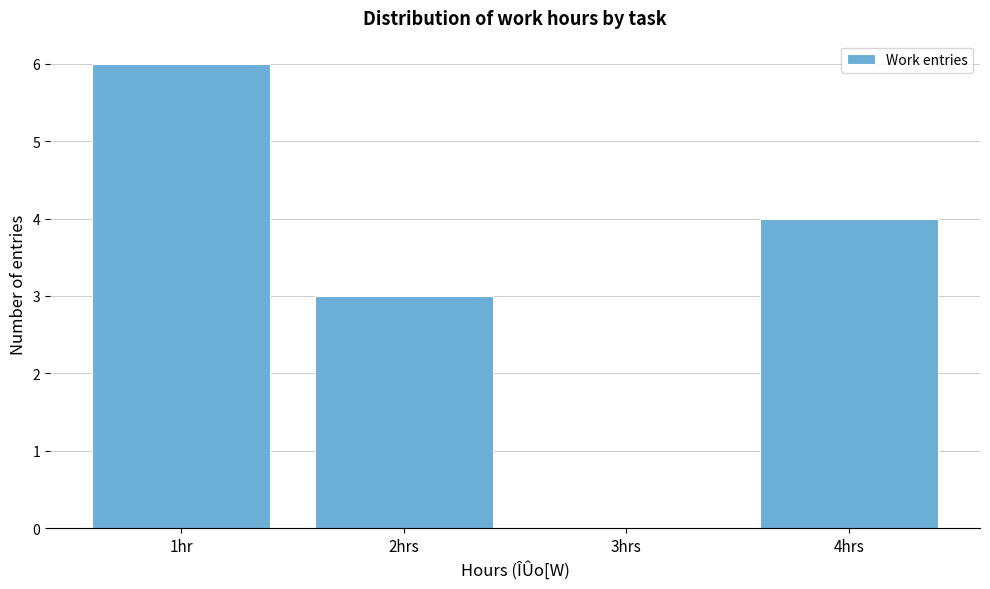

Reading left to right, list all the values displayed in this chart.

1hr=6	2hrs=3	3hrs=0	4hrs=4